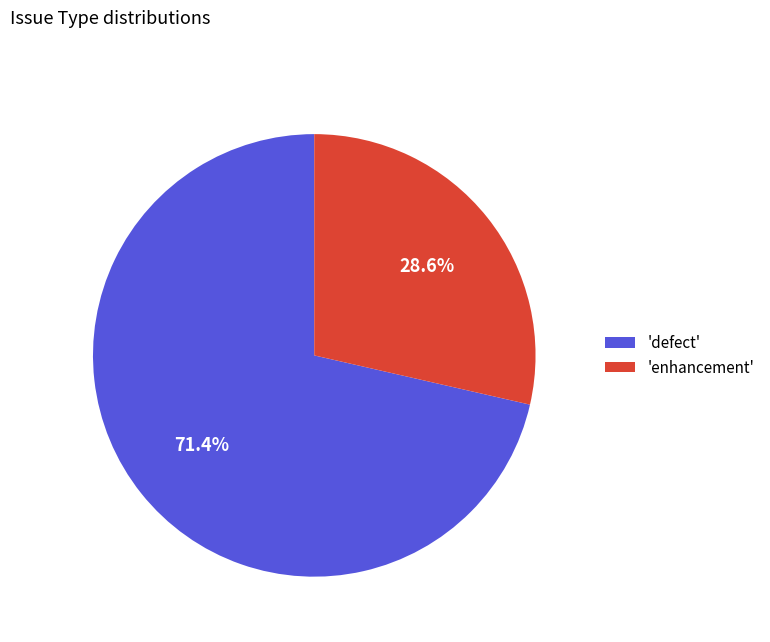

Rank the categories by value from highest to lowest.

'defect', 'enhancement'